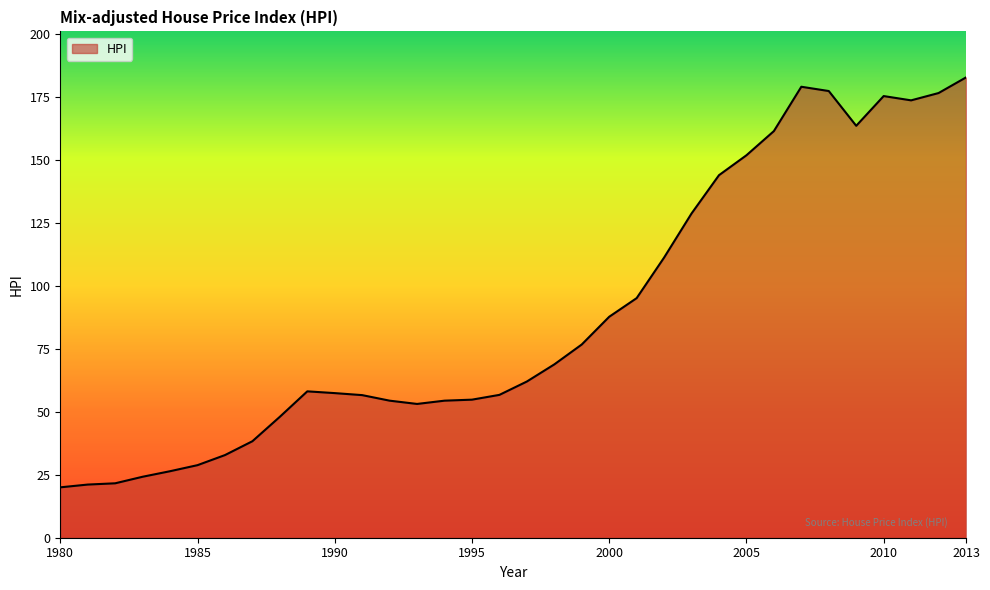

What is the minimum value shown in the chart?

20.0